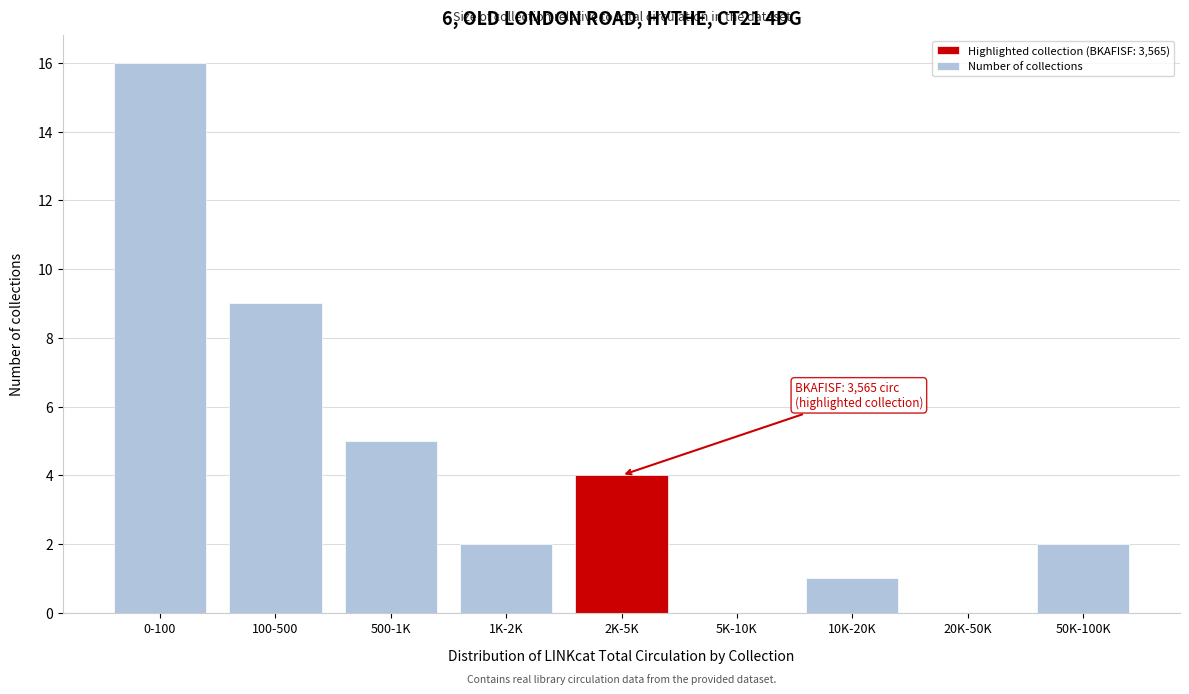

Reading left to right, what are all the values shown in this chart?

0-100=16	100-500=9	500-1K=5	1K-2K=2	2K-5K=4	5K-10K=0	10K-20K=1	20K-50K=0	50K-100K=2